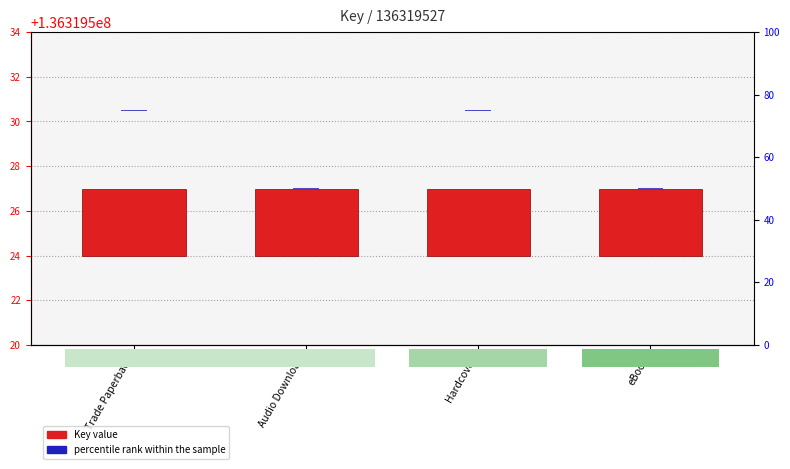

Rank the series by their average value, from lowest to highest.

percentile rank within the sample, Key value